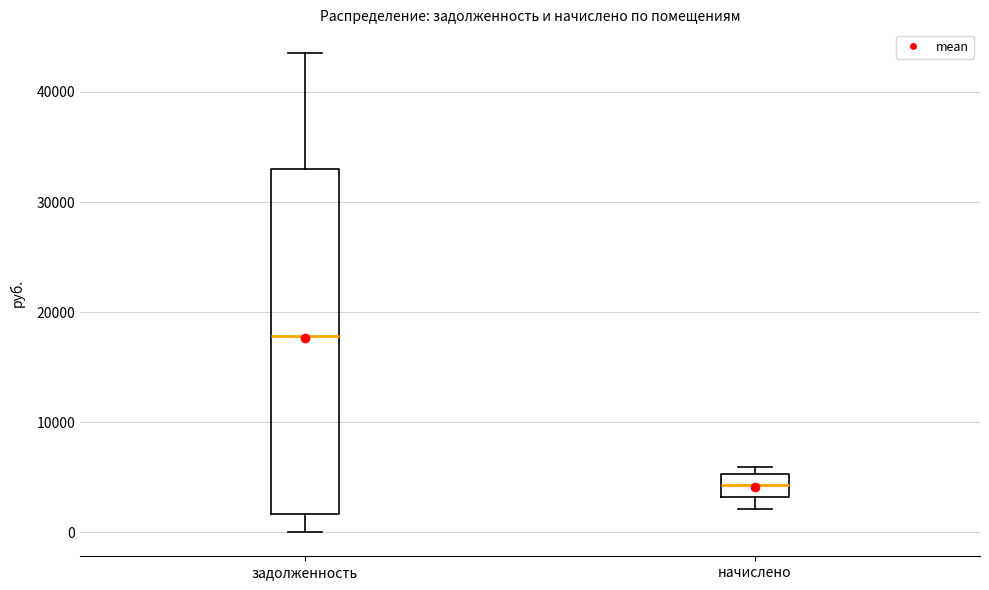

Reading left to right, transcribe this box plot: for each box, give where its median line is, the range the box spans, and where its two whiskers end, as read against the y-axis. The values are not printed on the chart, so give them approximately, as read against the axis.

задолженность: median 18000, box 2000 to 33000, whiskers 0 to 44000
начислено: median 4000, box 3000 to 5000, whiskers 2000 to 6000